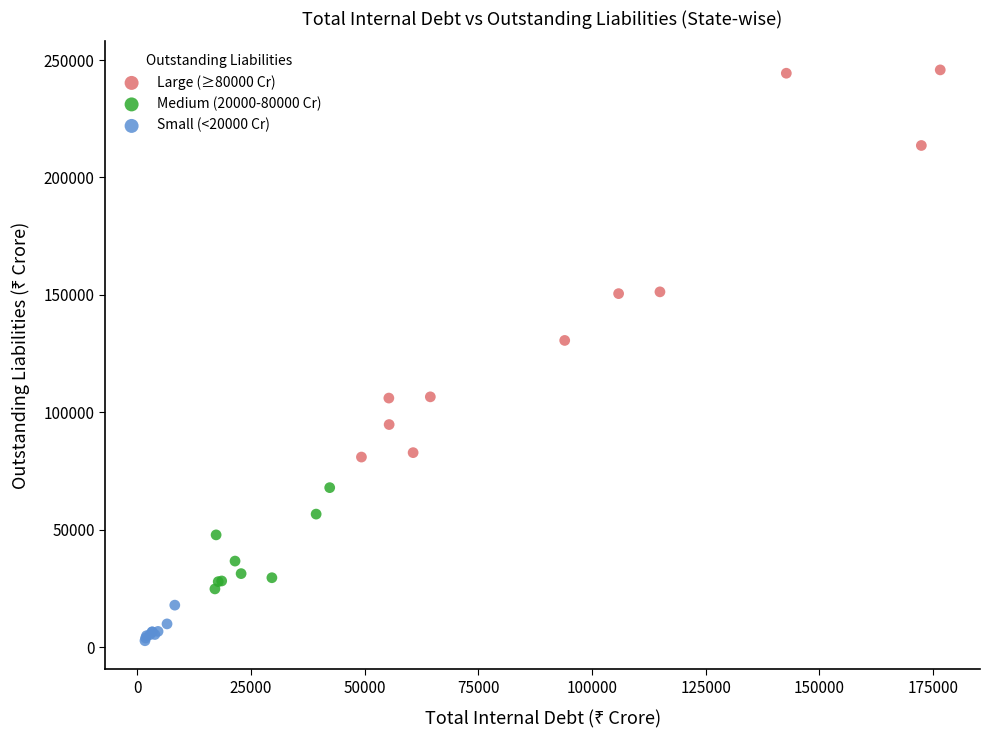

Which series has the widest spread of Y values?

Large (≥80000 Cr)